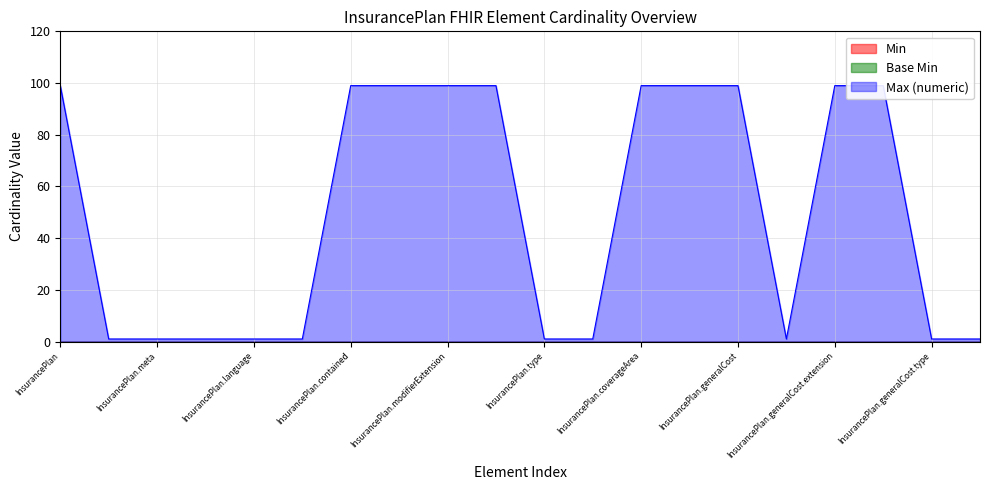

Which series has the widest spread of values?

Max (numeric)